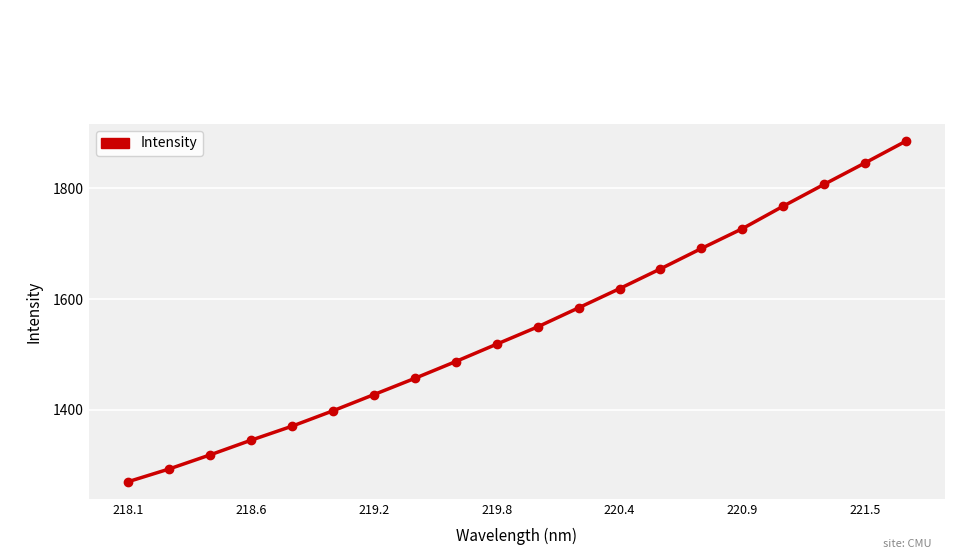

What is the value of the 16th point from the left?

1727.0